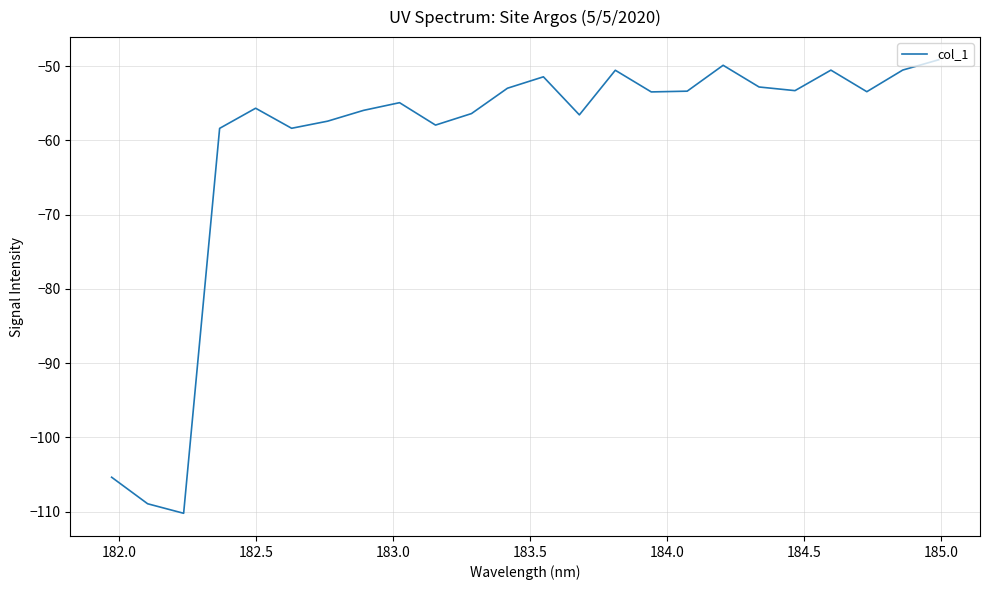

What is the minimum value shown in the chart?

-110.2